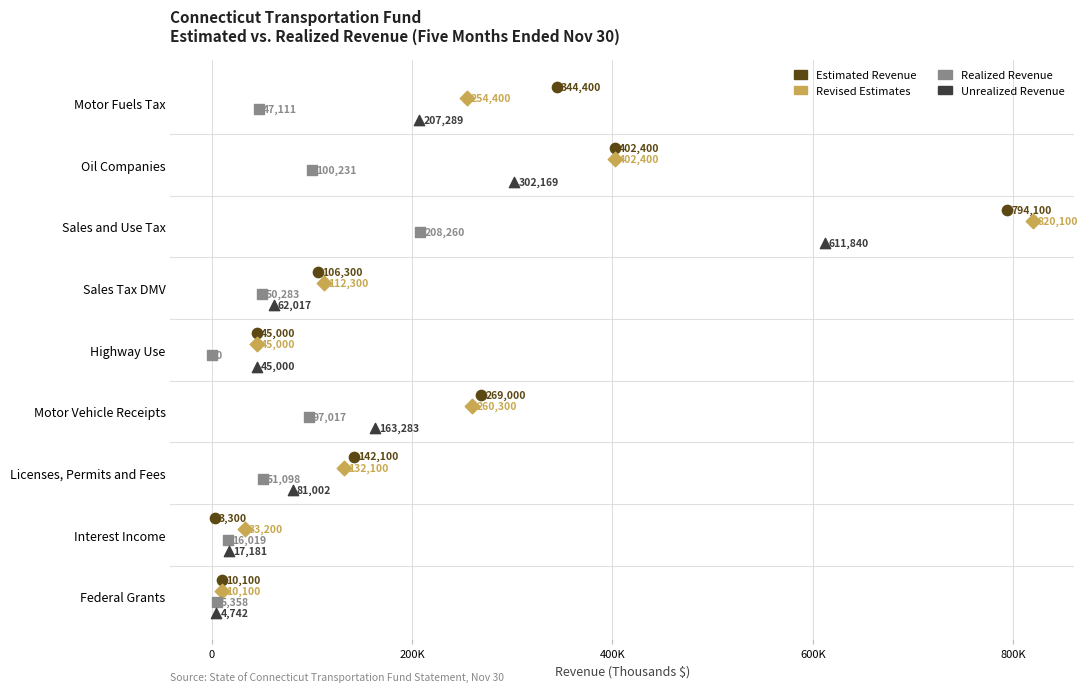

What are all the series names shown in the legend?

Estimated Revenue, Revised Estimates, Realized Revenue, Unrealized Revenue